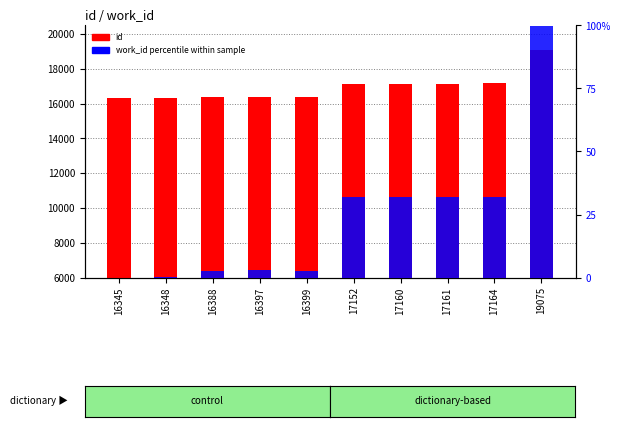

Rank the categories by id value from lowest to highest.

16345, 16348, 16388, 16397, 16399, 17152, 17160, 17161, 17164, 19075